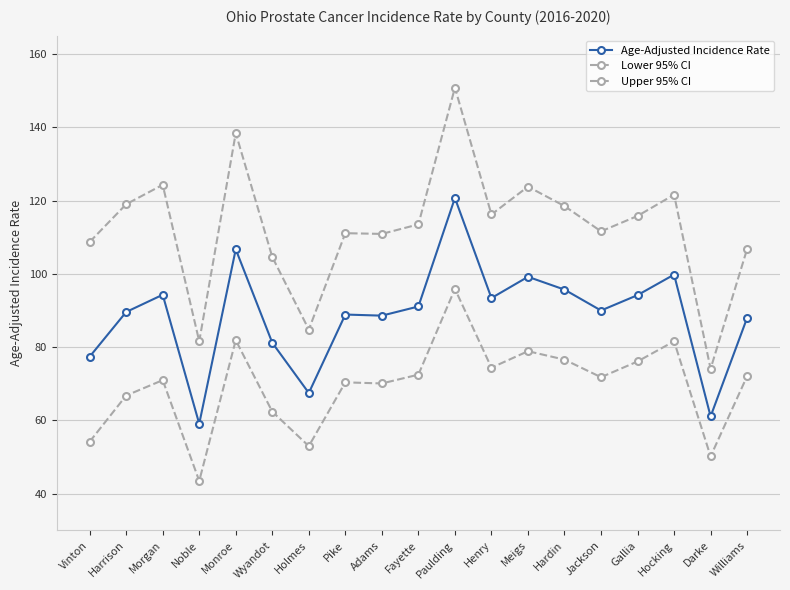

Where is the first local minimum for Age-Adjusted Incidence Rate?

Noble